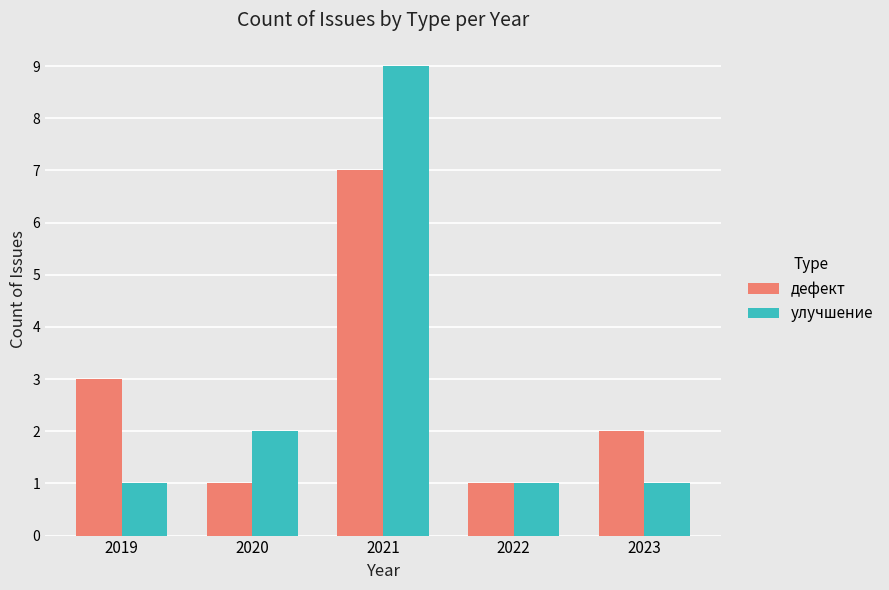

Are the bars horizontal?

No